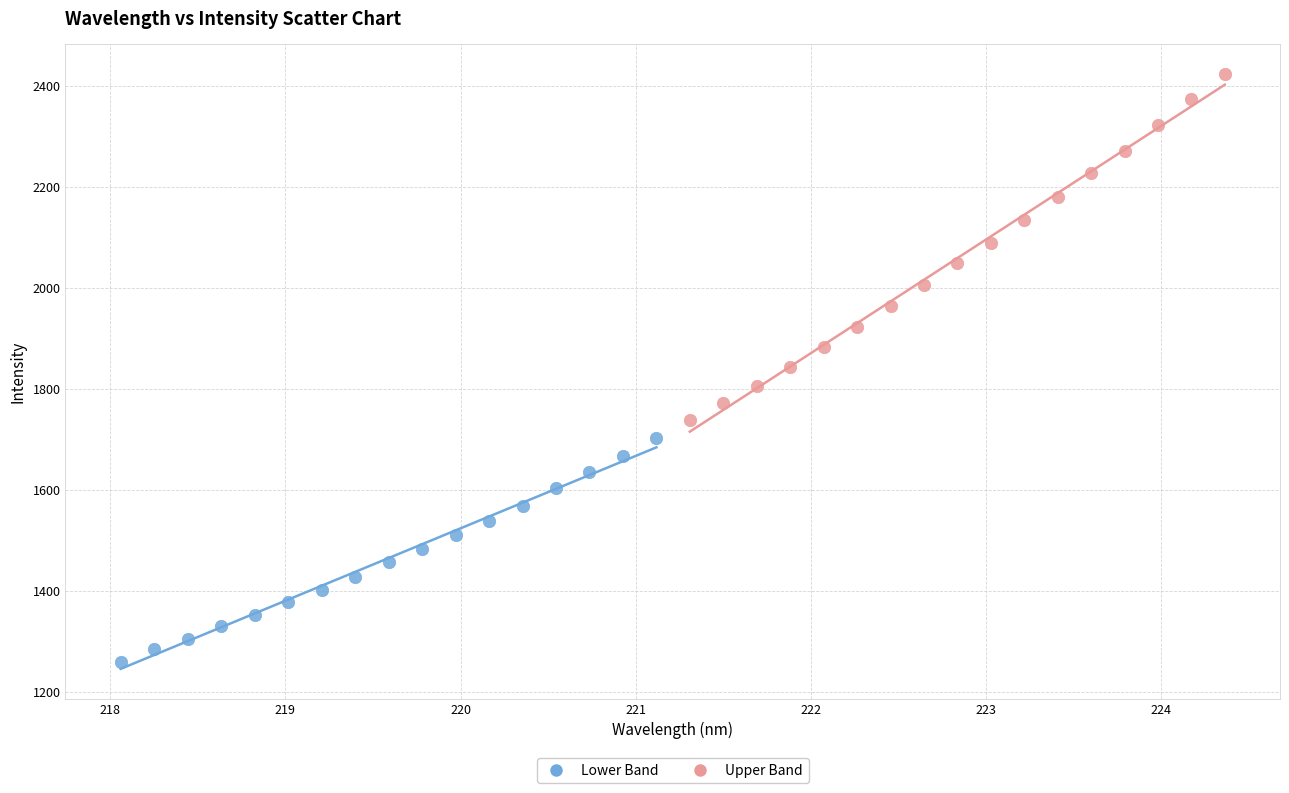

Which series contains the lowest Y value?

Lower Band